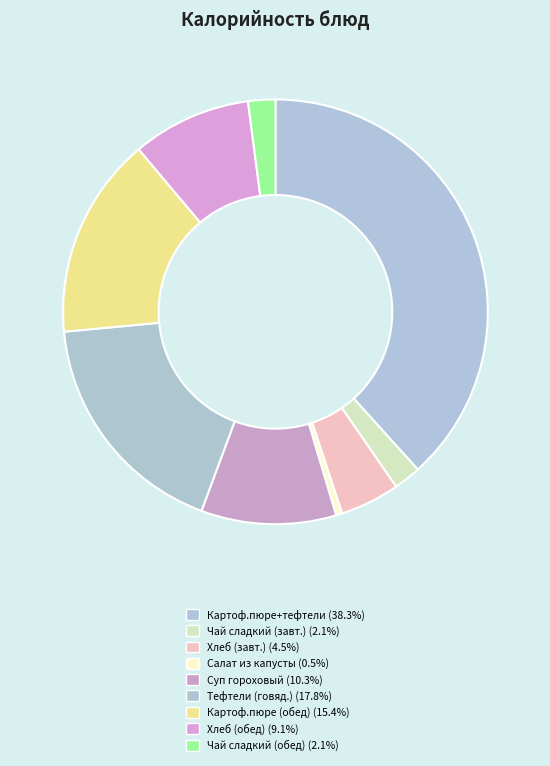

To the nearest percent, what is the average slice percentage?

11%